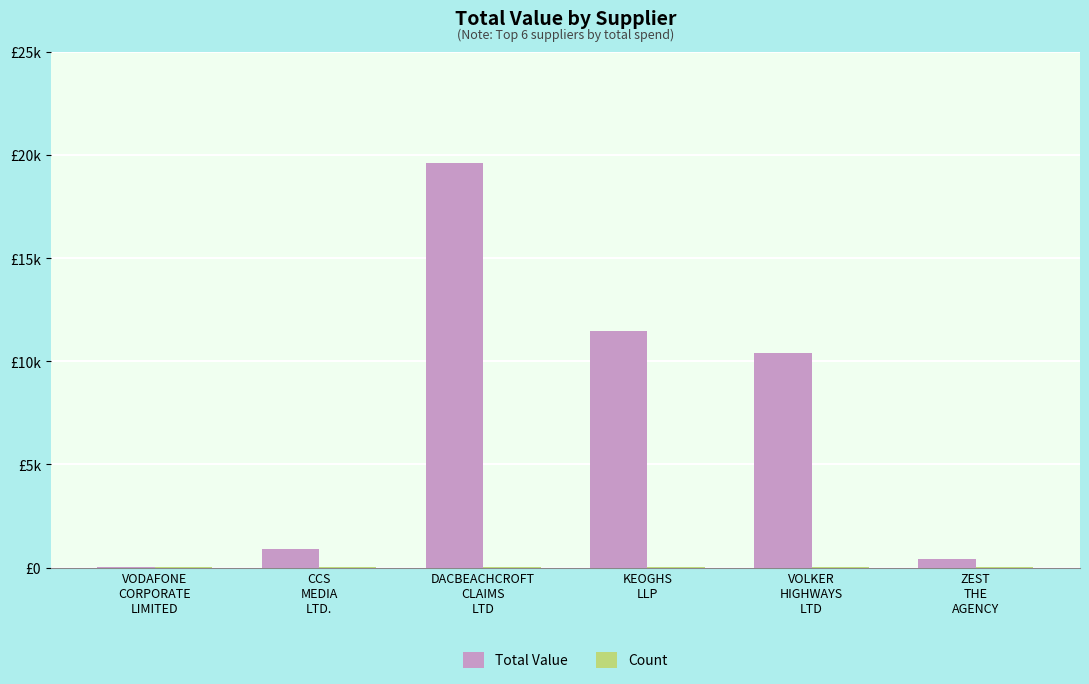

Reading left to right, transcribe all the data shown in this chart.

Total Value: 22.5	918.2	19603.7	11484.3	10422.1	400.0
Count: 2.0	4.0	10.0	5.0	1.0	1.0